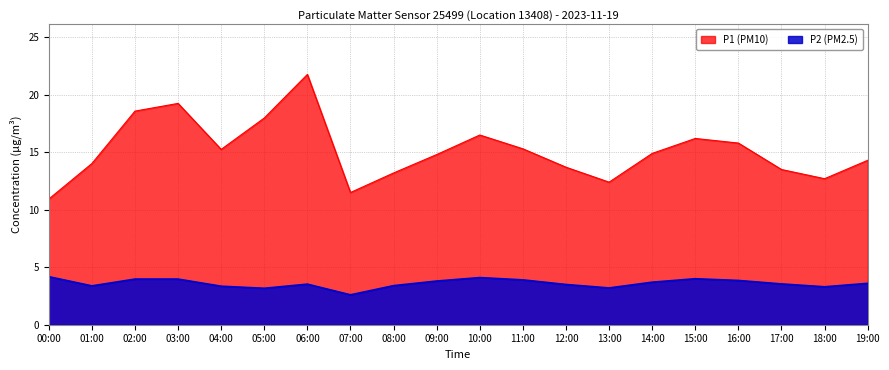

Reading left to right, transcribe all the data shown in this chart.

P1: 10.9	14.0	18.6	19.2	15.2	18.0	21.8	11.5	13.2	14.8	16.5	15.3	13.7	12.4	14.9	16.2	15.8	13.5	12.7	14.3
P2: 4.2	3.4	4.0	4.0	3.4	3.2	3.5	2.6	3.4	3.8	4.1	3.9	3.5	3.2	3.7	4.0	3.9	3.5	3.3	3.6